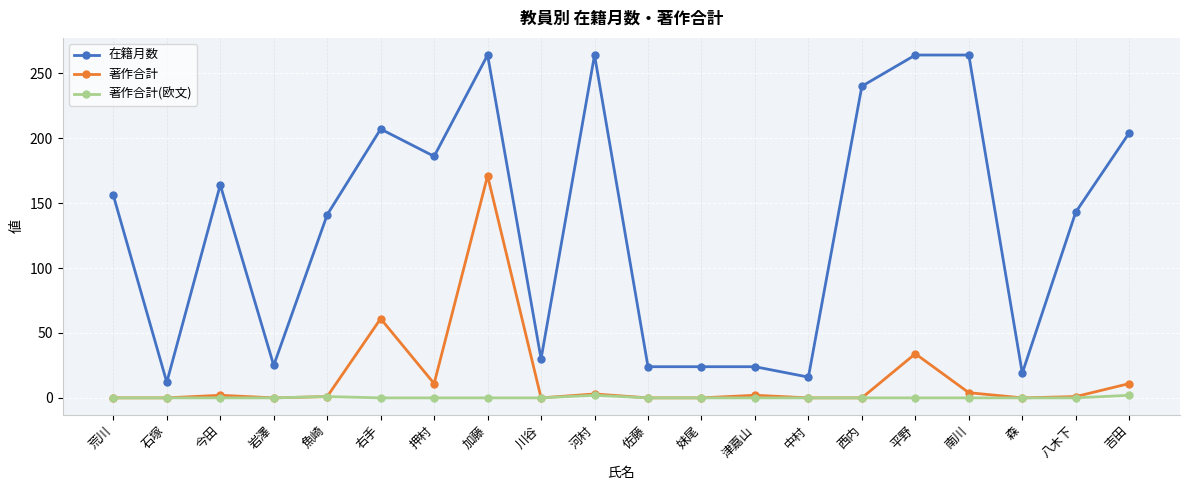

What is the label of the 14th point from the right?

押村